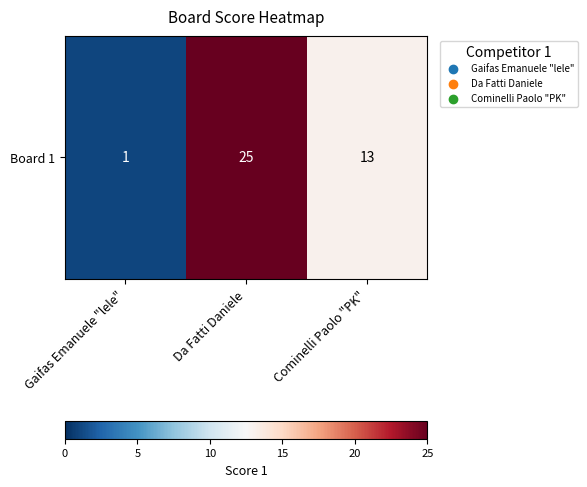

Where is the data nearest to the value 13?

Cominelli Paolo "PK"